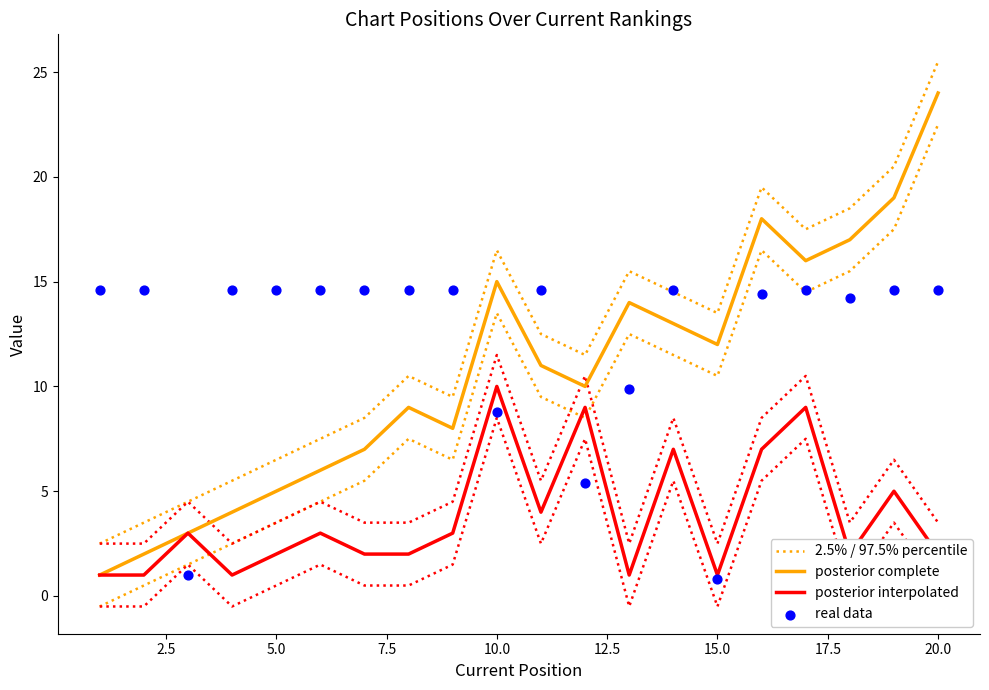

Which series has the largest total across all categories?

real data